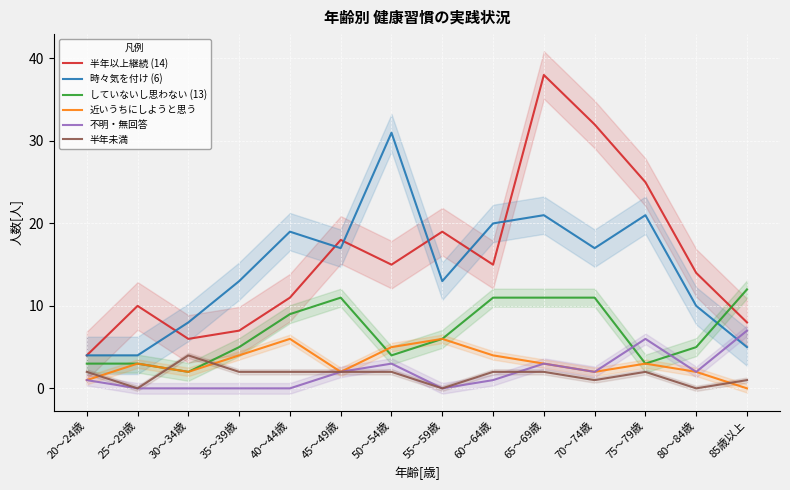

True or false: 半年以上継続 (14) has more than 1 points higher than both neighbors.

True